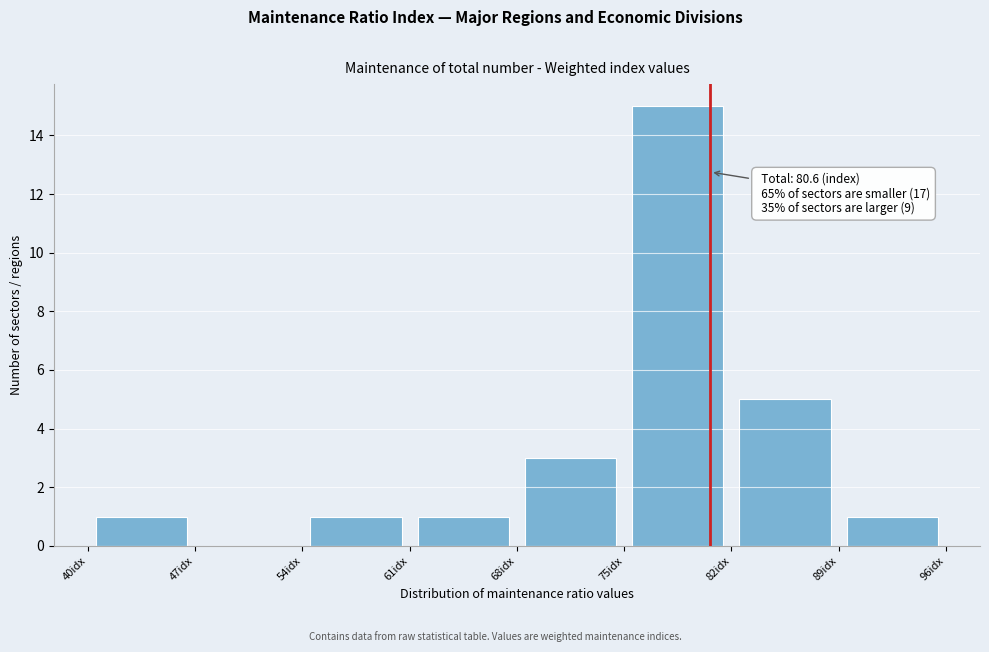

Which range on the x-axis has the tallest bar?

75 to 82